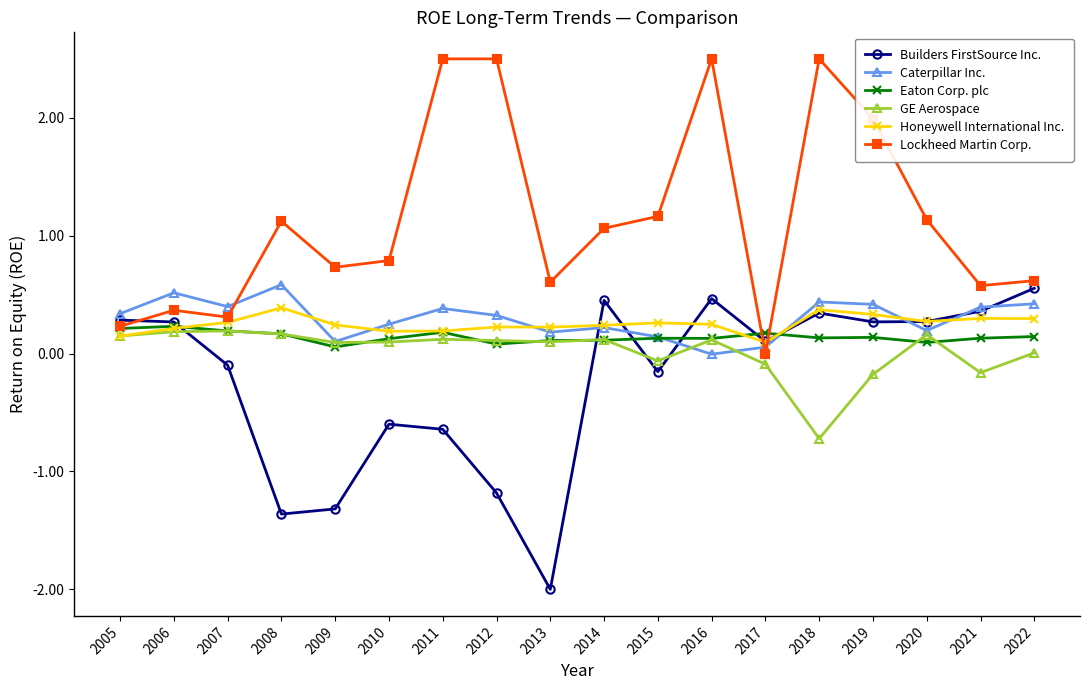

True or false: Caterpillar Inc. has a value of 0.2 at 2014.

True